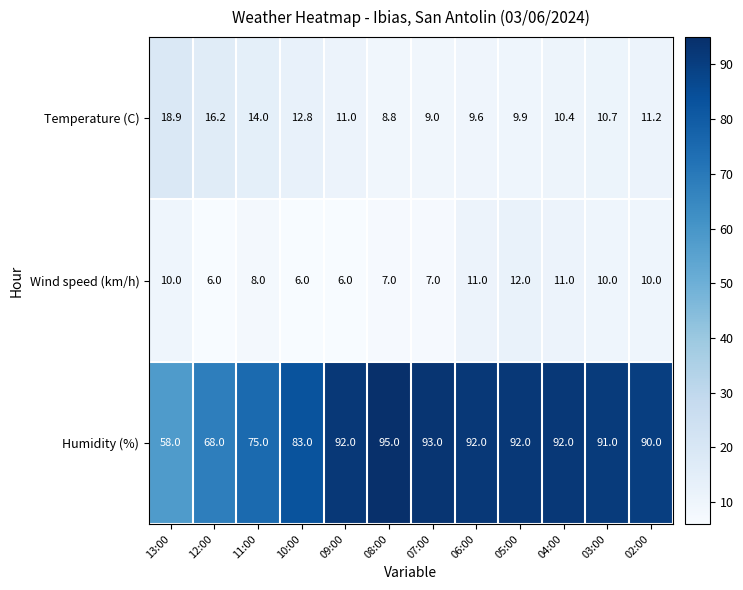

Which series has the largest range (max minus min)?

Humidity (%)